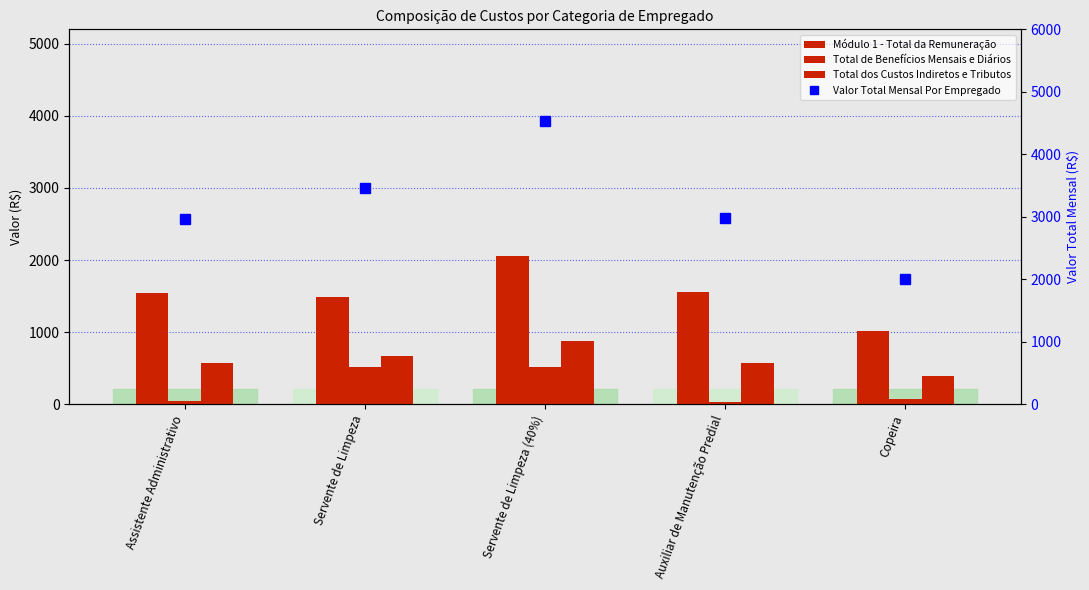

What is the average value of the Total dos Custos Indiretos e Tributos series?

616.5